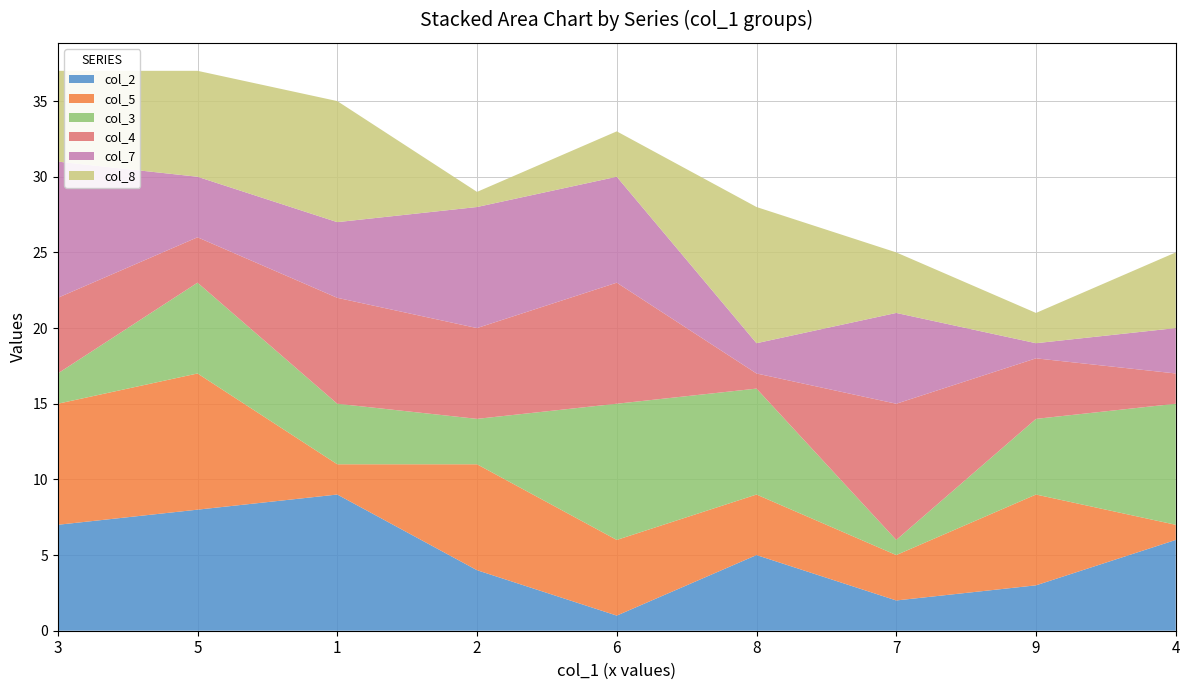

Reading left to right, list all the values displayed in this chart.

col_2: 3=7	5=8	1=9	2=4	6=1	8=5	7=2	9=3	4=6
col_5: 3=8	5=9	1=2	2=7	6=5	8=4	7=3	9=6	4=1
col_3: 3=2	5=6	1=4	2=3	6=9	8=7	7=1	9=5	4=8
col_4: 3=5	5=3	1=7	2=6	6=8	8=1	7=9	9=4	4=2
col_7: 3=9	5=4	1=5	2=8	6=7	8=2	7=6	9=1	4=3
col_8: 3=6	5=7	1=8	2=1	6=3	8=9	7=4	9=2	4=5